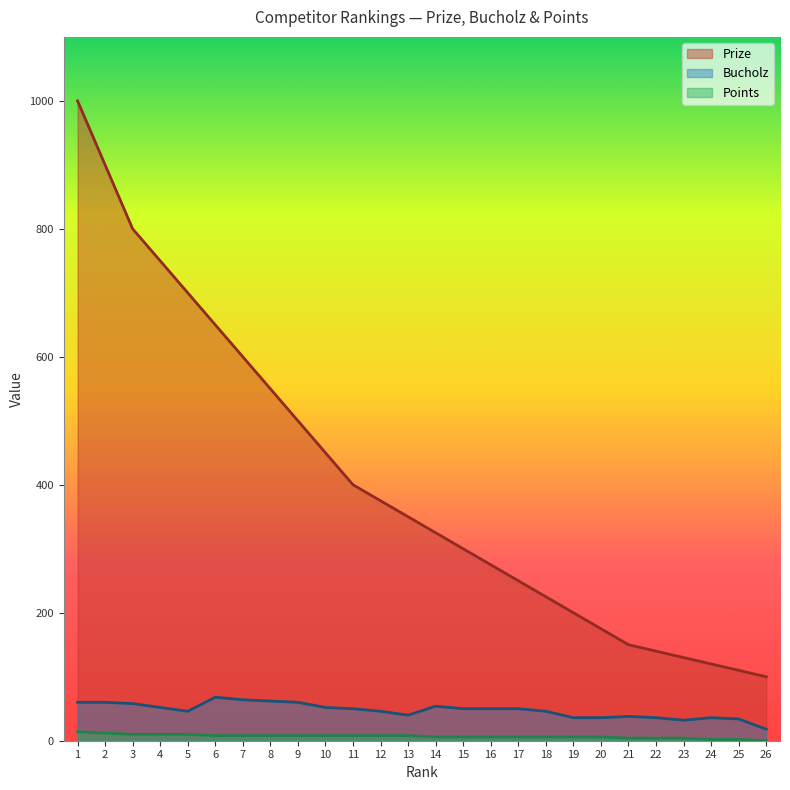

The Points series shows 8 at 7. True or false?

True